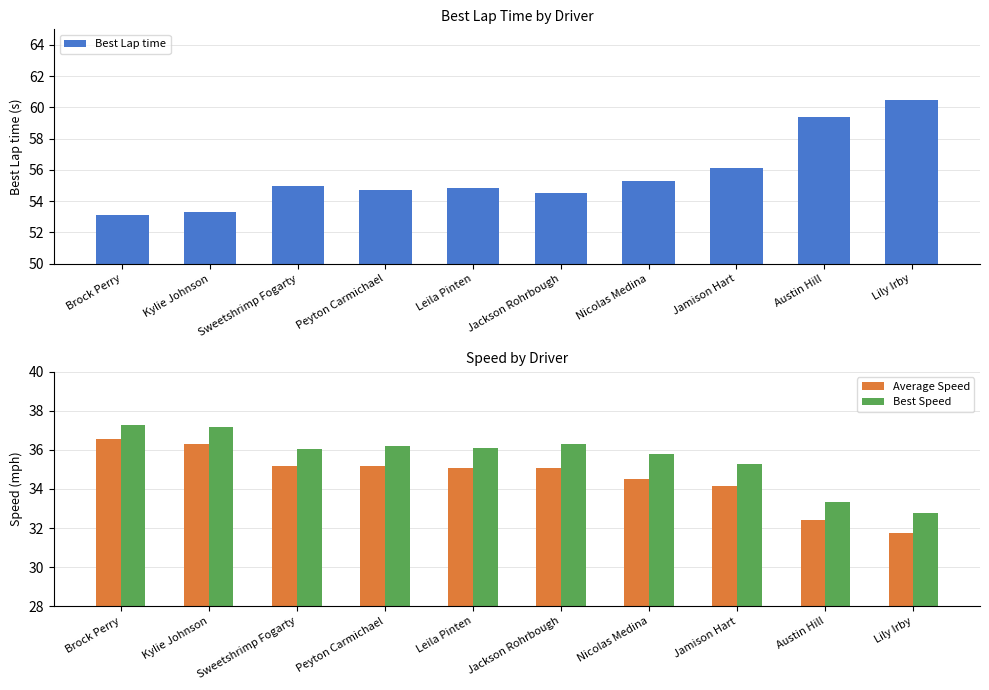

Which series has the largest total across all categories?

Best Lap time